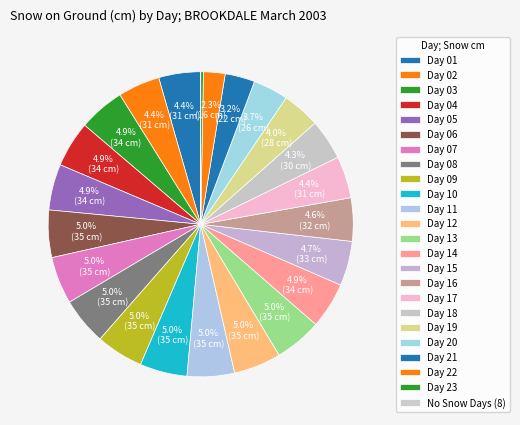

To the nearest percent, what is the difference between the largest and smallest slice percentages?

5%